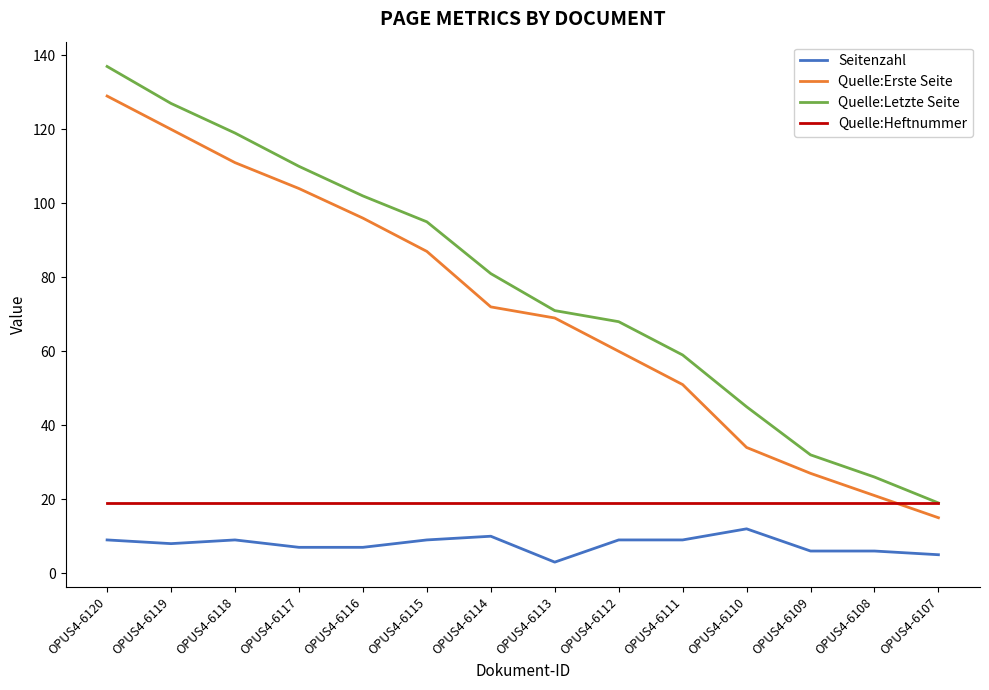

Where is Quelle:Erste Seite nearest to the value 72?

OPUS4-6114